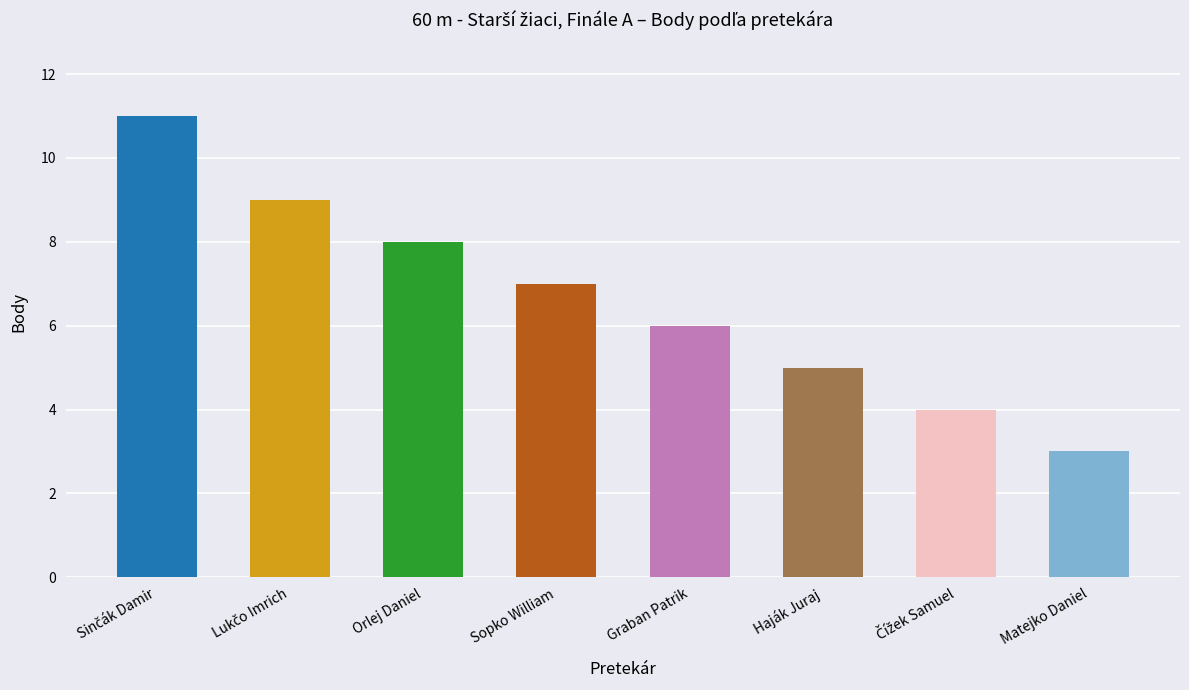

Does the chart contain stacked bars?

No